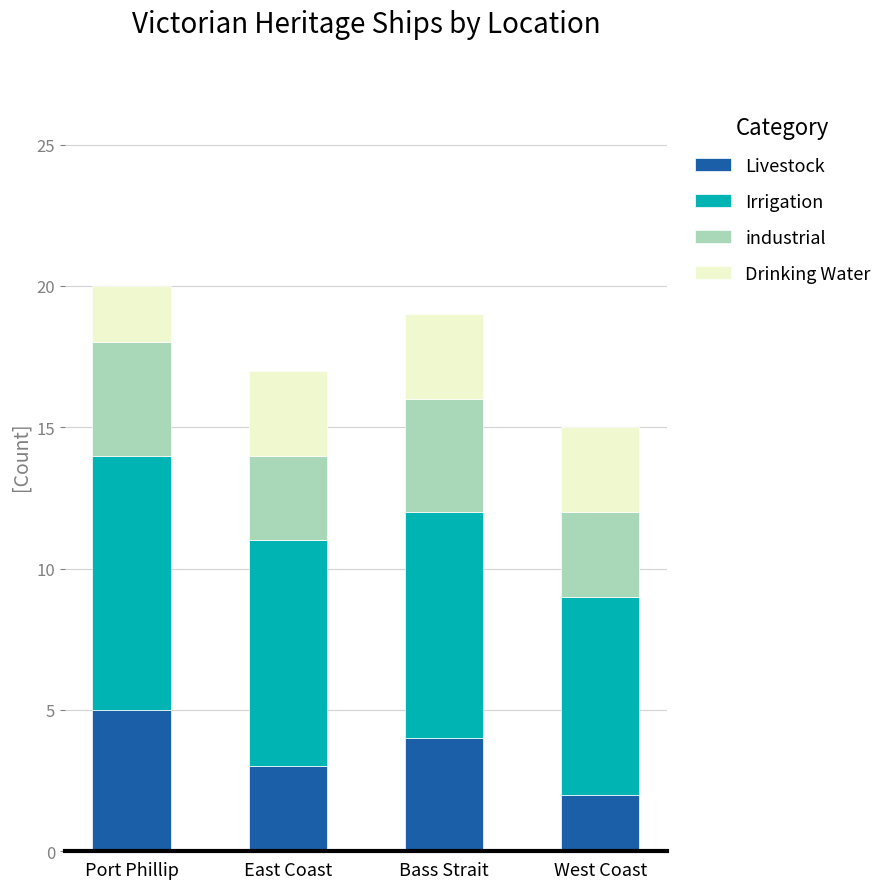

What is the highest value of the Livestock series?

5